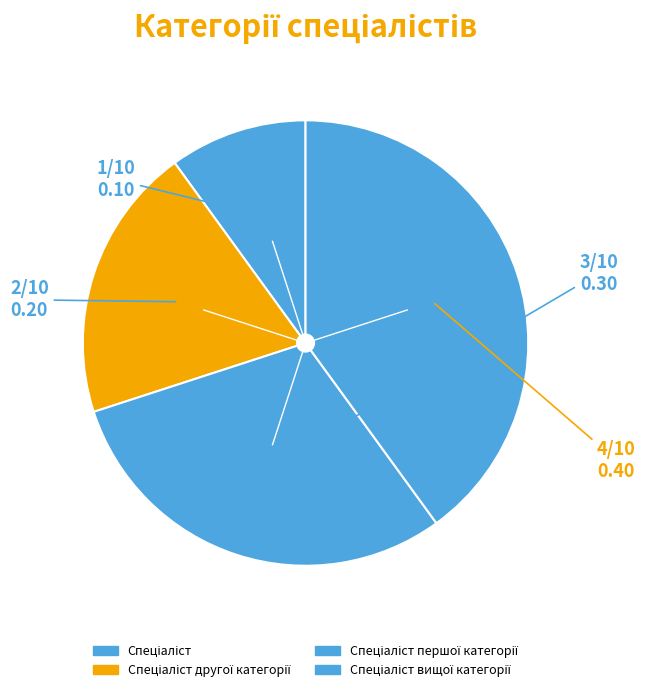

How many slices are in this pie chart?

4